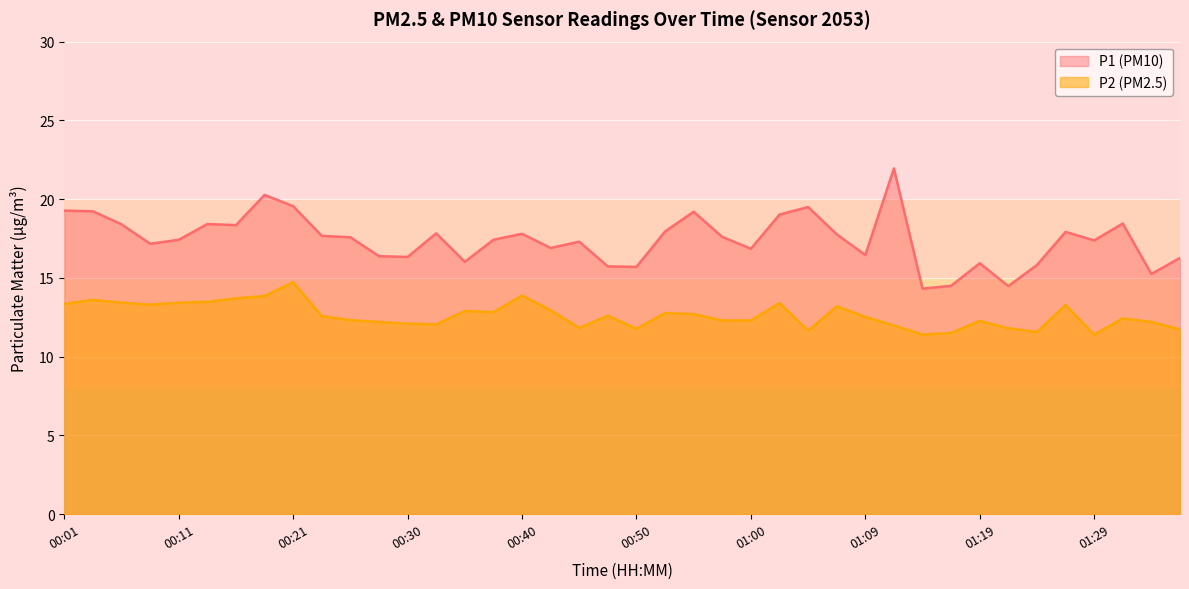

True or false: P1 and P2 intersect in this chart.

False